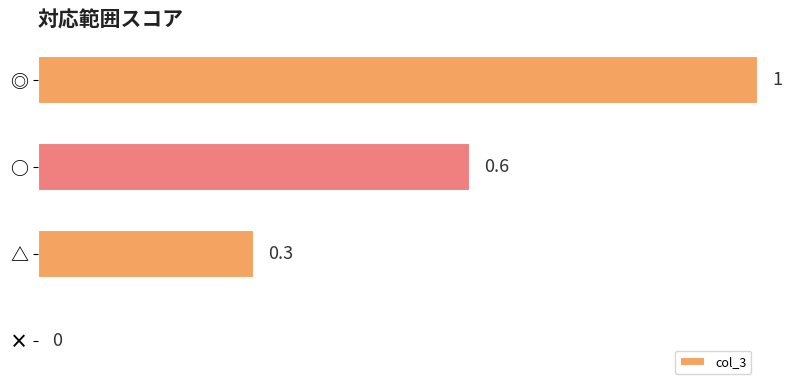

Reading bottom to top, extract all data points from this chart.

×=0.0	△=0.3	○=0.6	◎=1.0